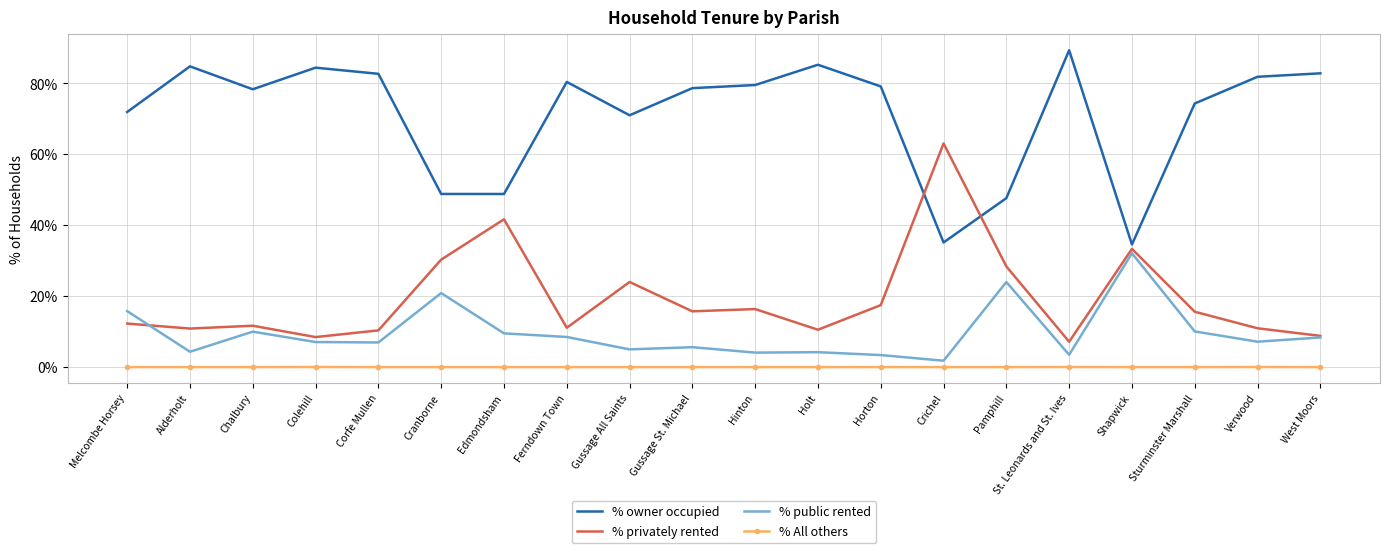

Which series has the largest total across all categories?

% owner occupied